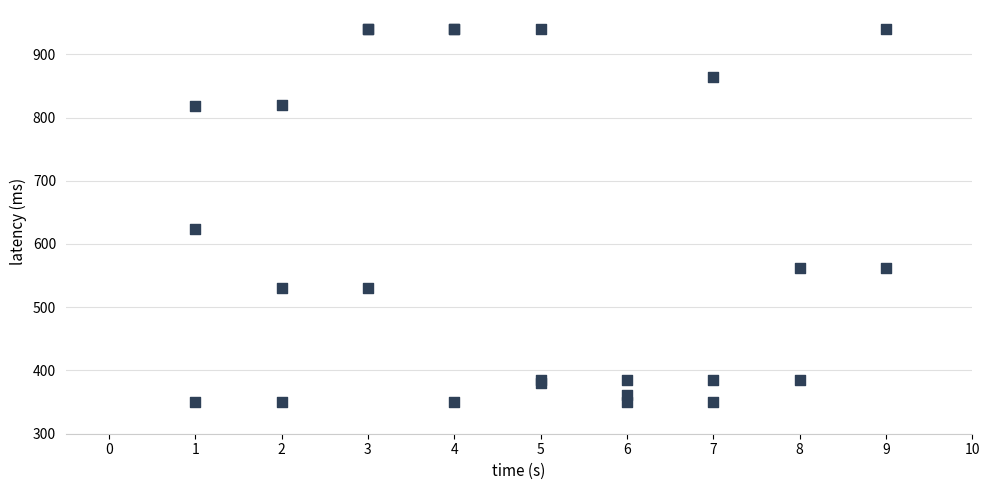

What Y value in the scatter plot is closest to 645?

623.6